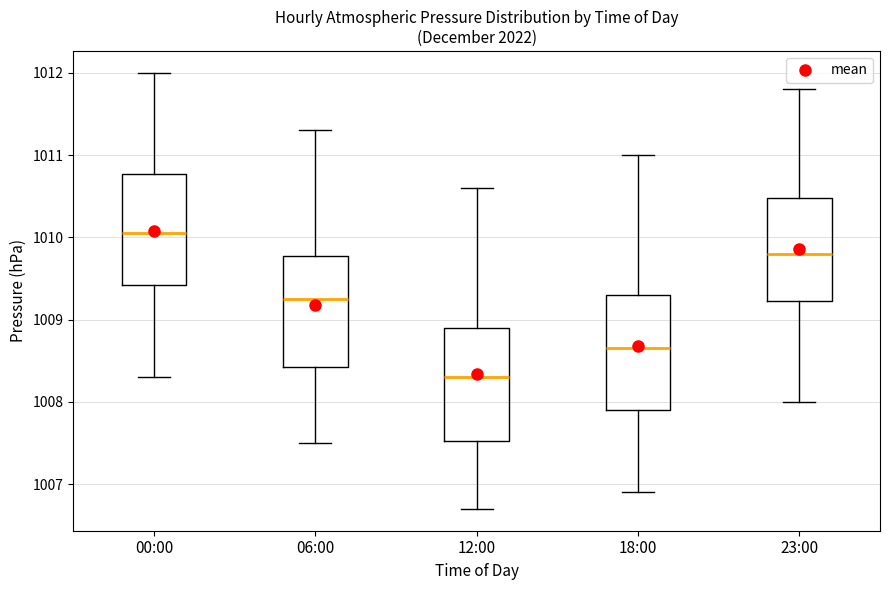

Reading left to right, transcribe this box plot: for each box, give where its median line is, the range the box spans, and where its two whiskers end, as read against the y-axis. The values are not printed on the chart, so give them approximately, as read against the axis.

00:00: median 1010.1, box 1009.4 to 1010.8, whiskers 1008.3 to 1012.0
06:00: median 1009.3, box 1008.4 to 1009.8, whiskers 1007.5 to 1011.3
12:00: median 1008.3, box 1007.5 to 1008.9, whiskers 1006.7 to 1010.6
18:00: median 1008.7, box 1007.9 to 1009.3, whiskers 1006.9 to 1011.0
23:00: median 1009.8, box 1009.2 to 1010.5, whiskers 1008.0 to 1011.8